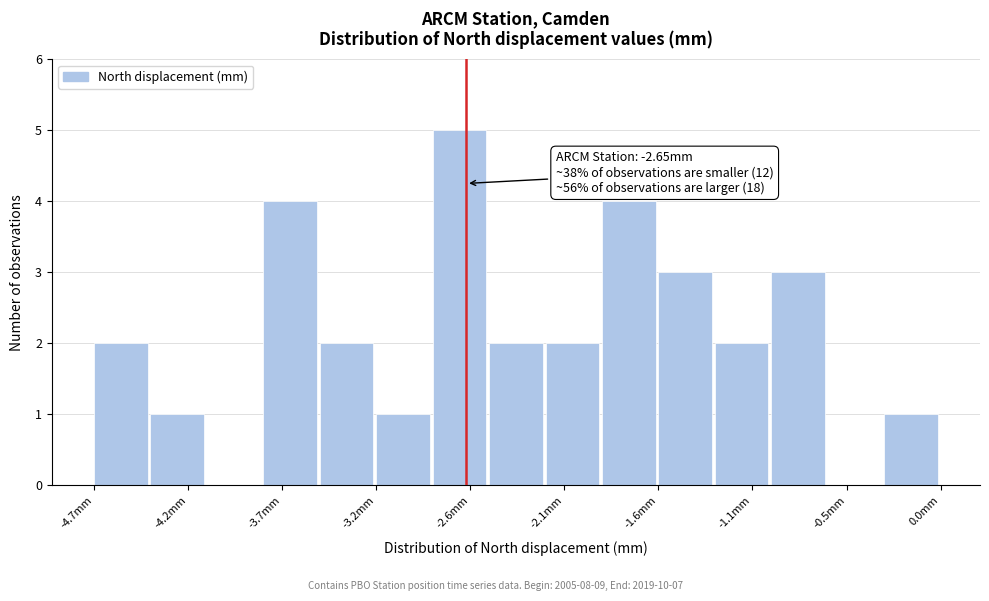

Read against the x-axis, roughly where is the centre of the tallest bar?

-2.7